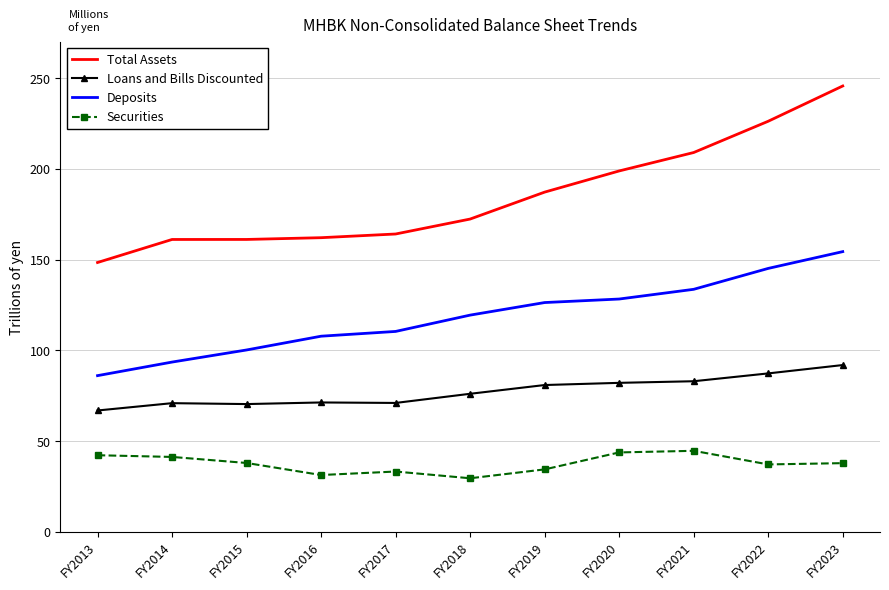

What is the difference between the maximum and minimum values in the Total Assets series?

97308320